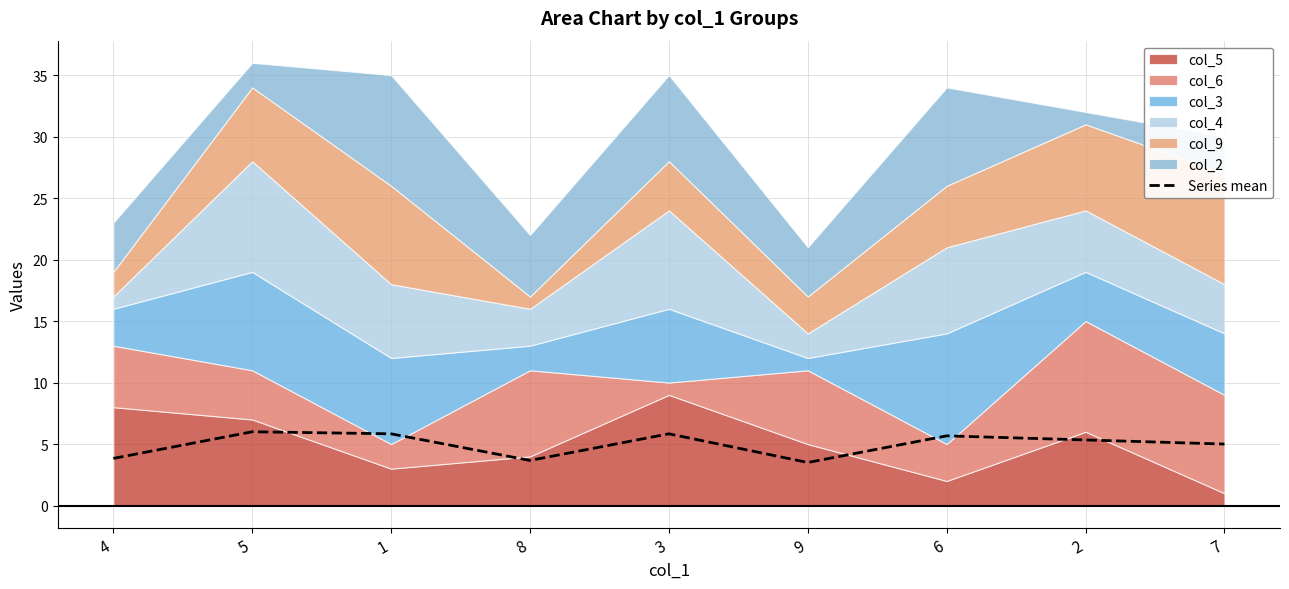

Approximately how many times larger is the value at 9 compared to 3?

0.6